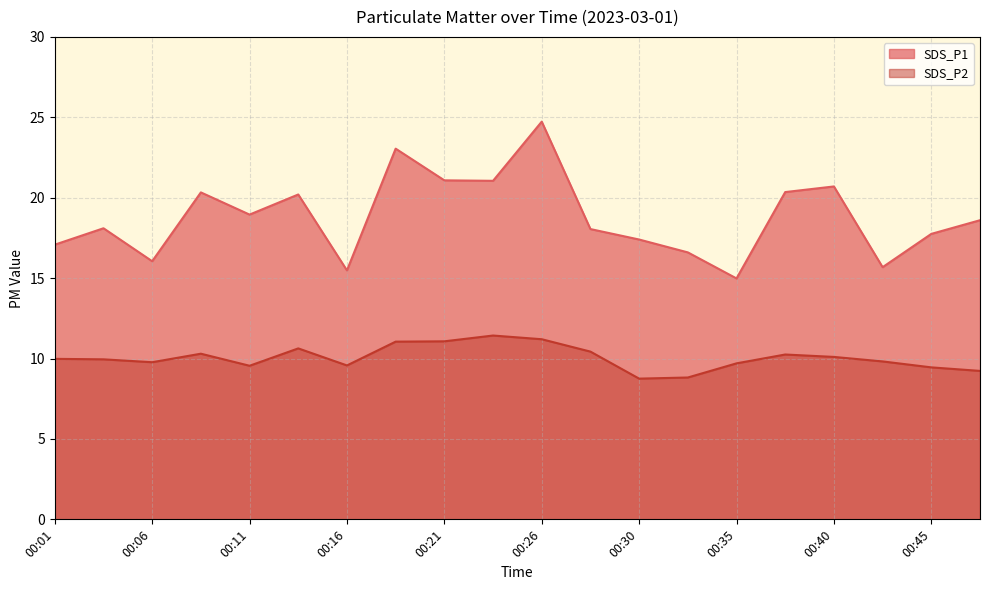

What value does the SDS_P1 series have at 00:28?

18.1